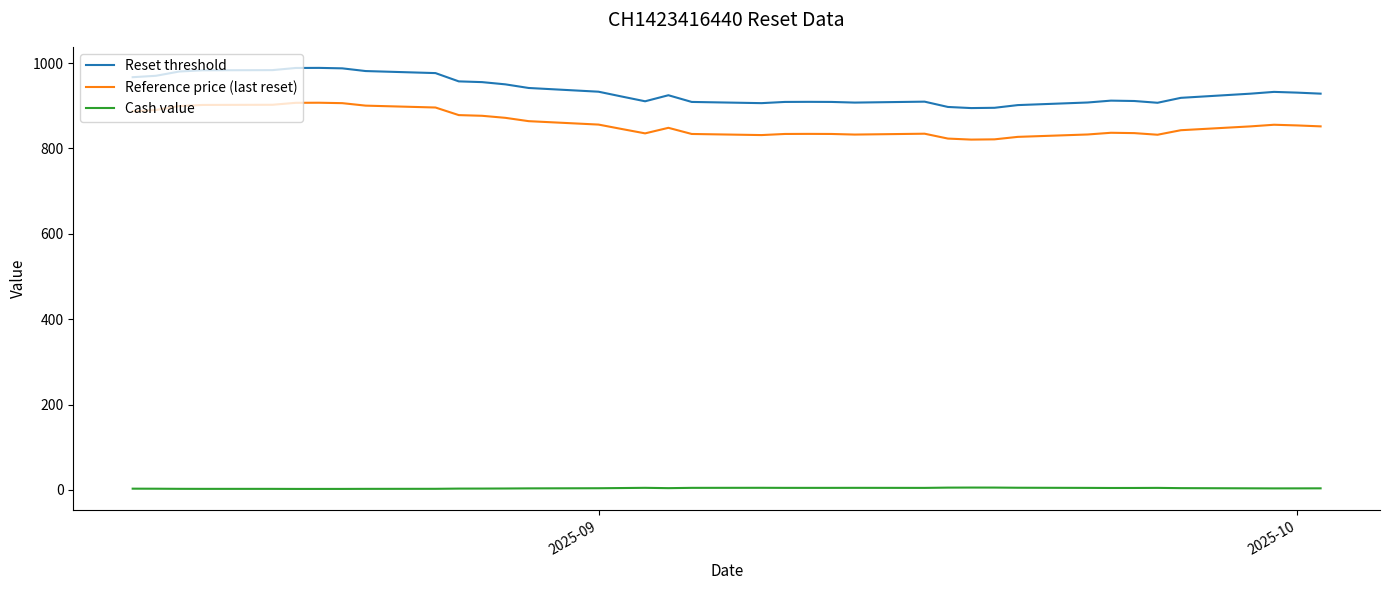

What are all the series names shown in the legend?

Reset threshold, Reference price (last reset), Cash value